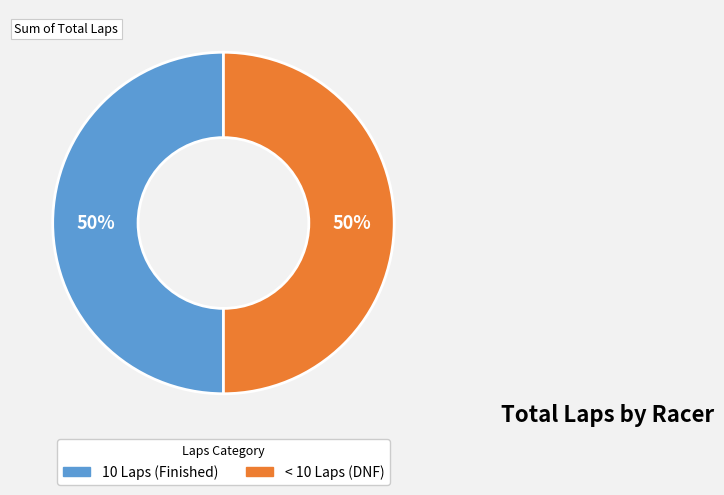

To the nearest percent, what is the average slice percentage?

50%